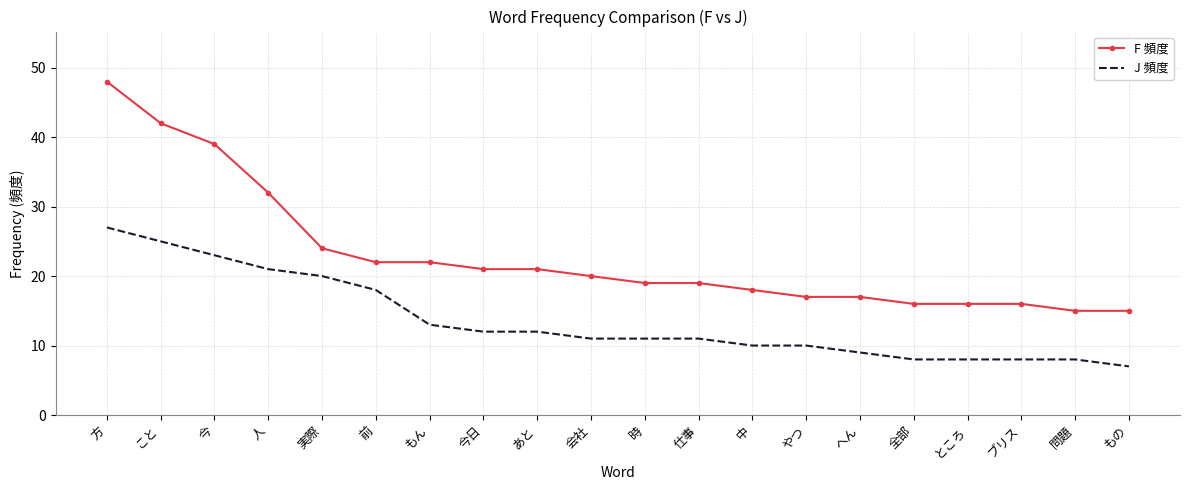

Reading left to right, what are all the values shown in this chart?

F 頻度: 48	42	39	32	24	22	22	21	21	20	19	19	18	17	17	16	16	16	15	15
J 頻度: 27	25	23	21	20	18	13	12	12	11	11	11	10	10	9	8	8	8	8	7